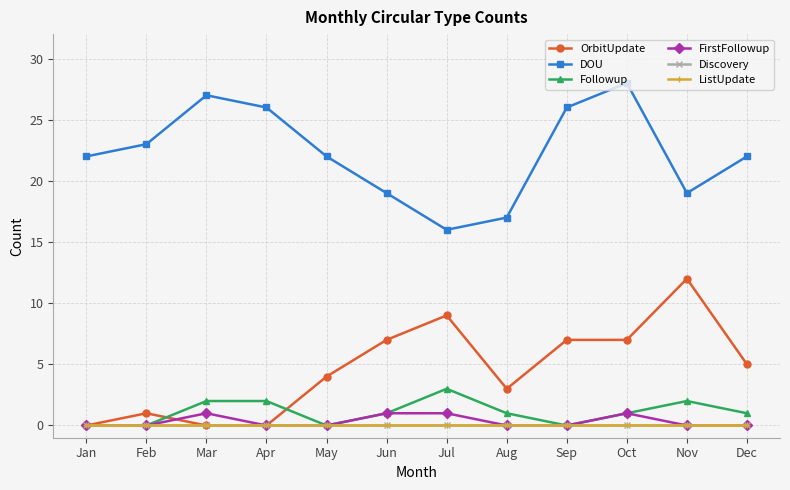

Does the chart have visible grid lines?

Yes